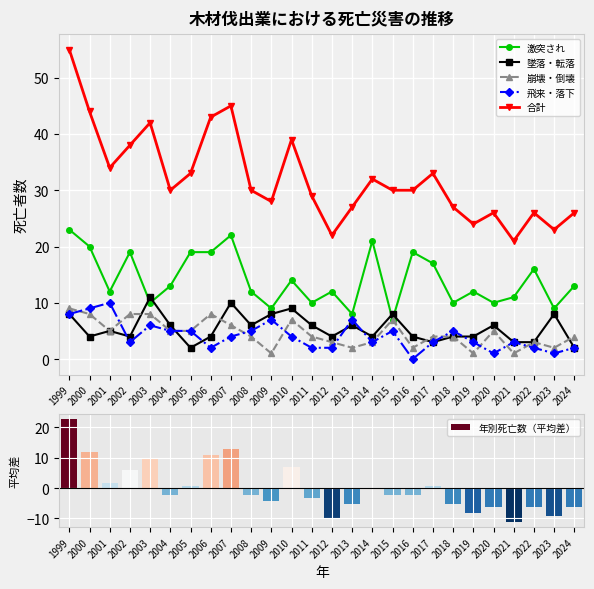

Are the bars horizontal?

No